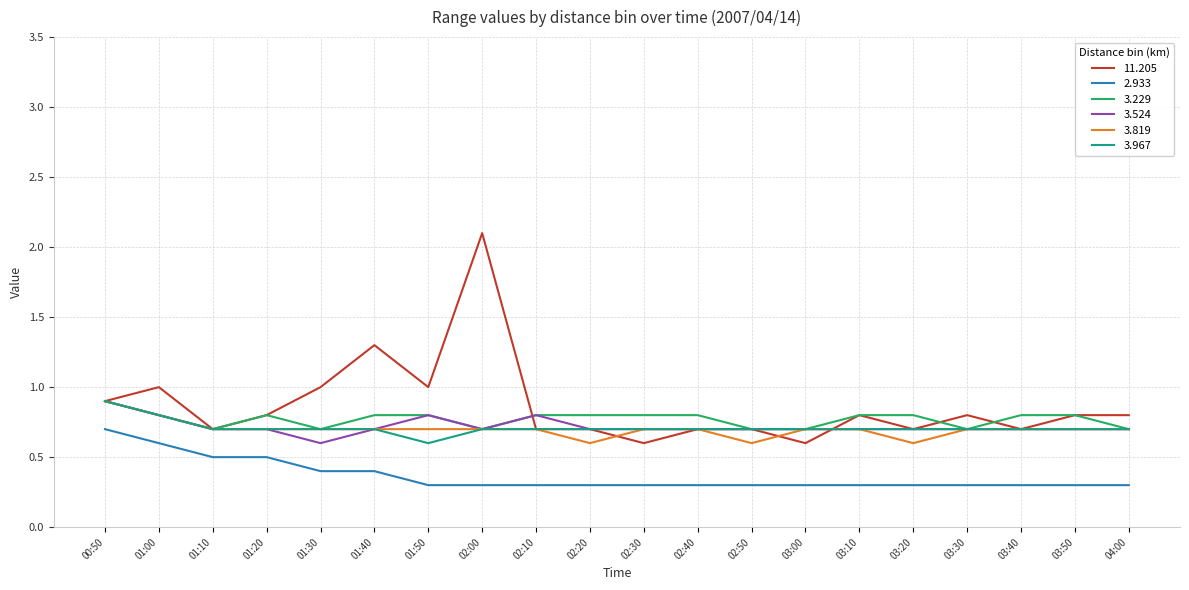

What is the approximate value of 3.229 at 03:40?

0.8